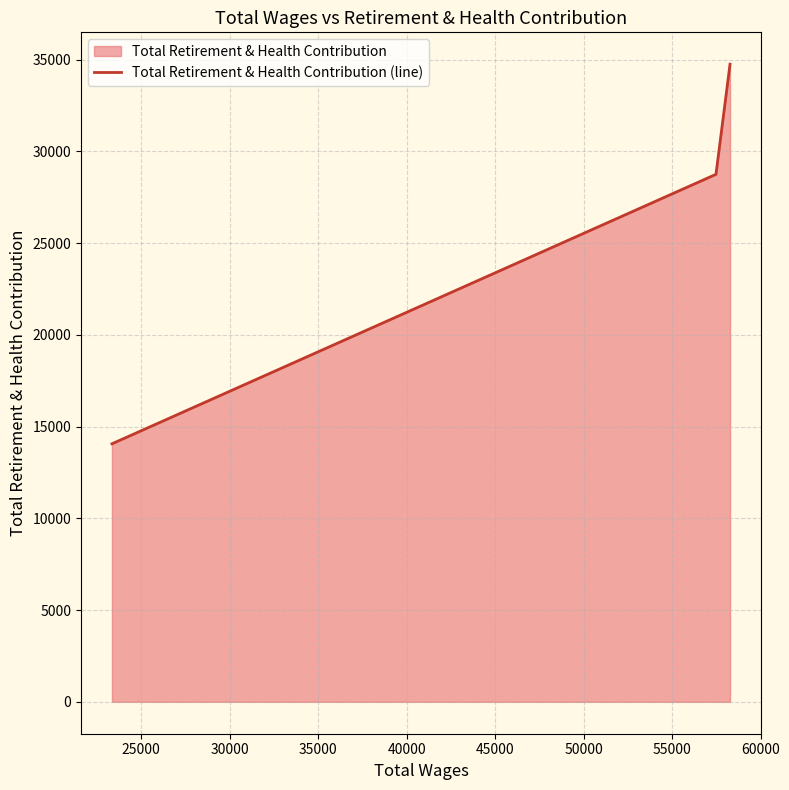

What is the average value?

25851